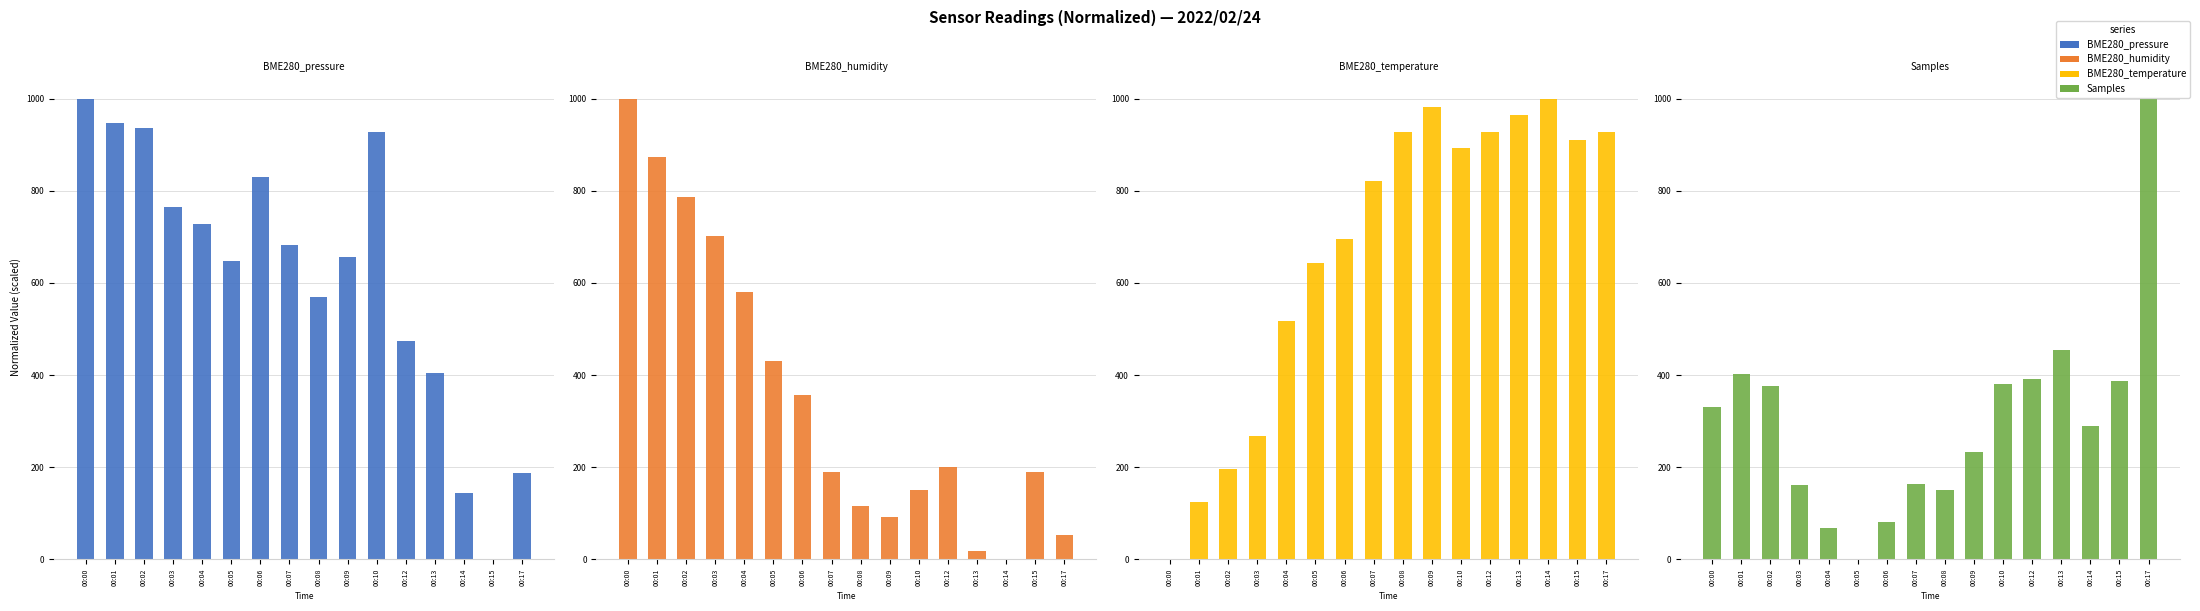

What is the value of the Samples bar at the 5th from the left?

68.5